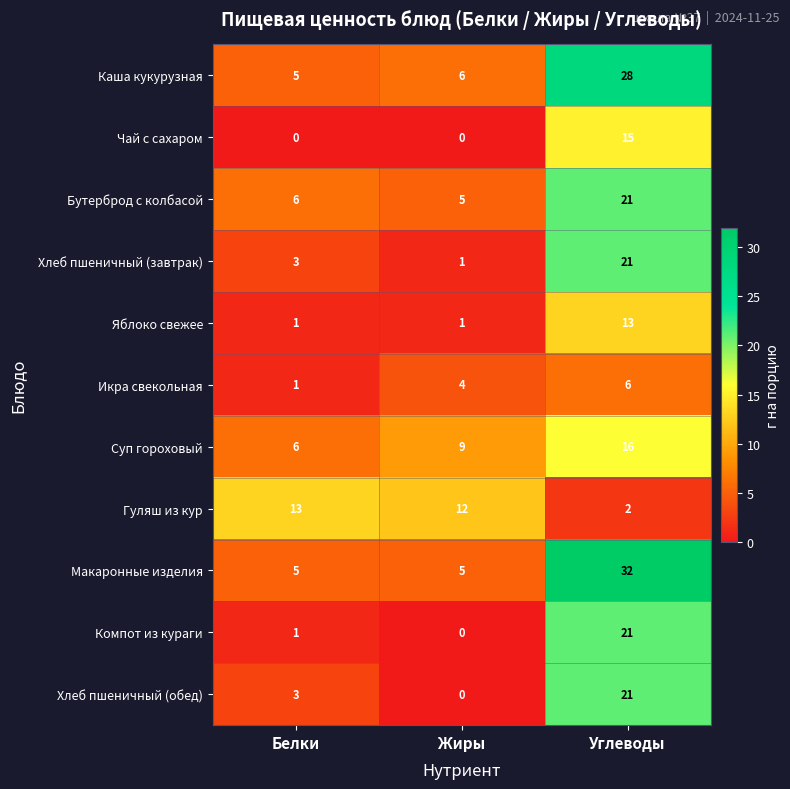

The Макаронные изделия series shows 5 at Белки. True or false?

True